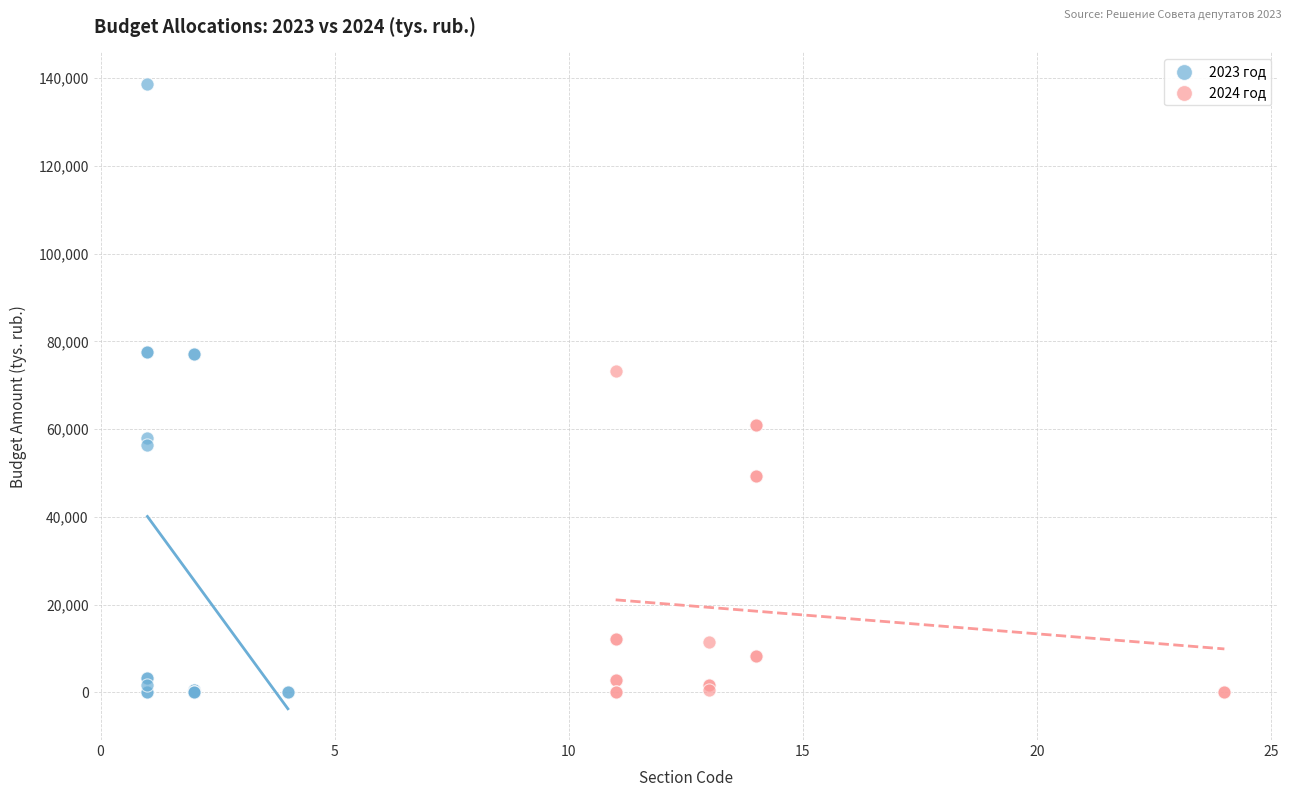

Which series has the widest spread of Y values?

2023 год